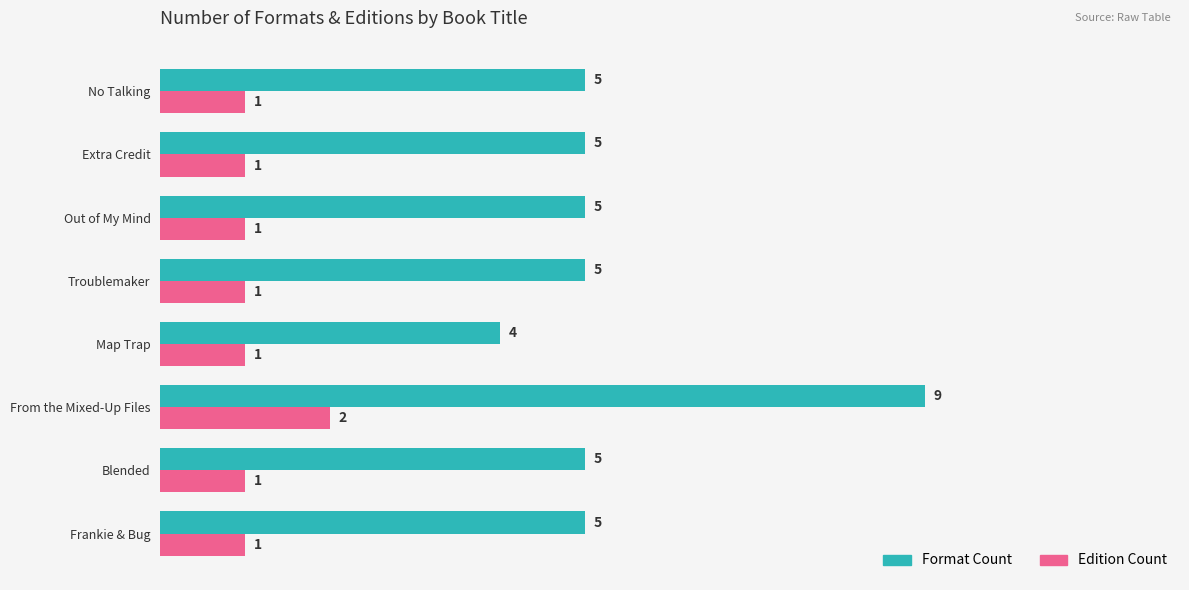

True or false: Format Count has a value of 5 at No Talking.

True